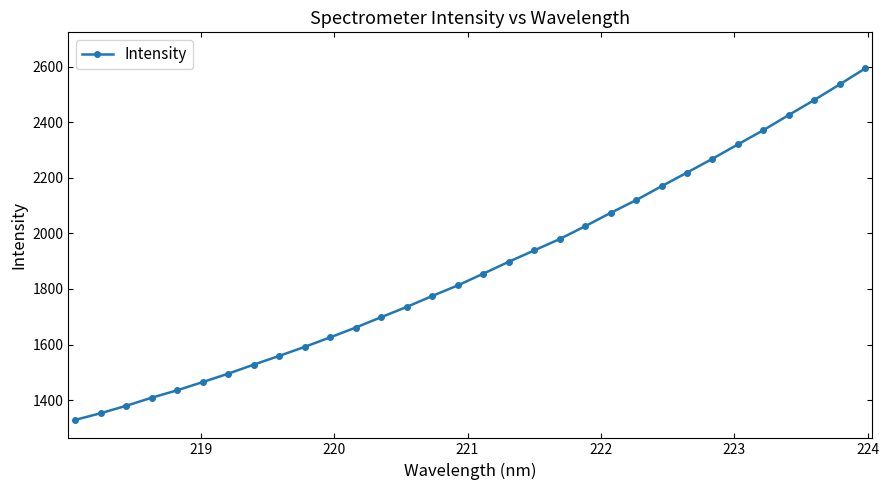

What is the maximum value shown in the chart?

2593.3